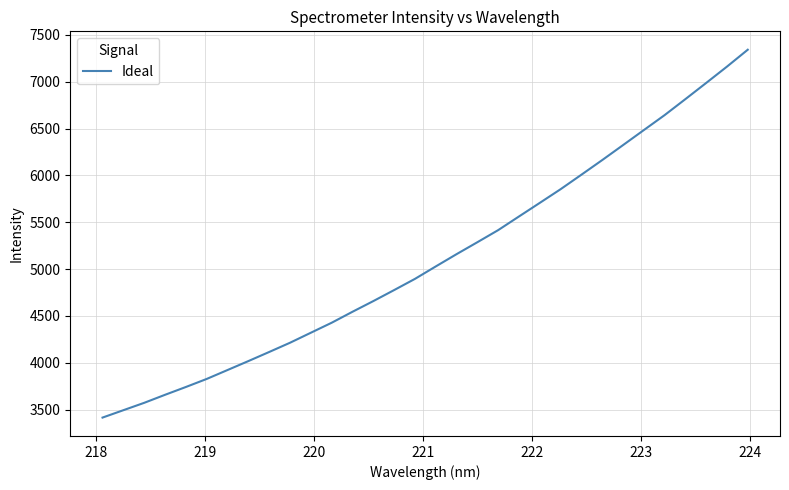

How many values are below 5027?

16